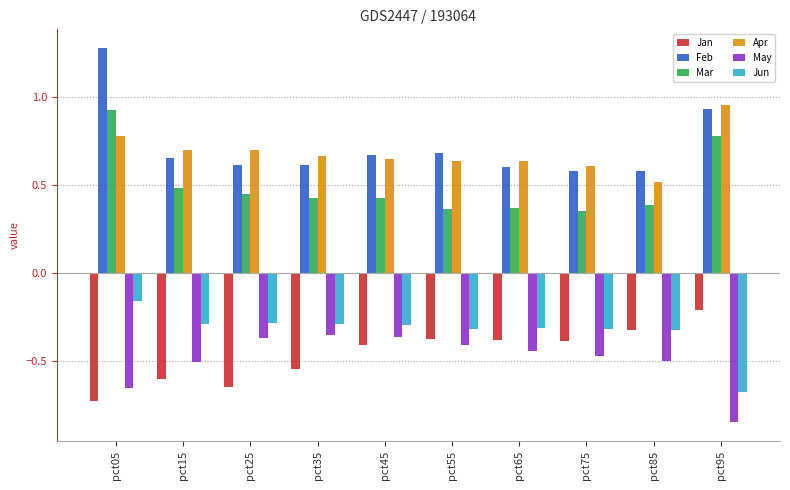

Which label corresponds to the smallest value in the chart?

pct95